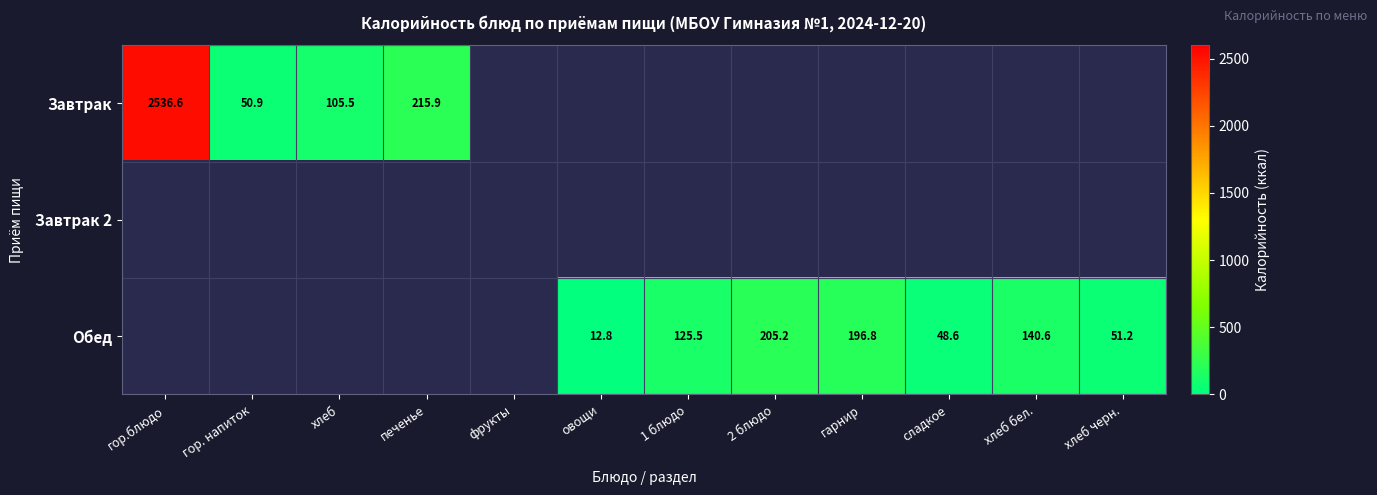

True or false: Обед has a value of 320.8 at гарнир.

False